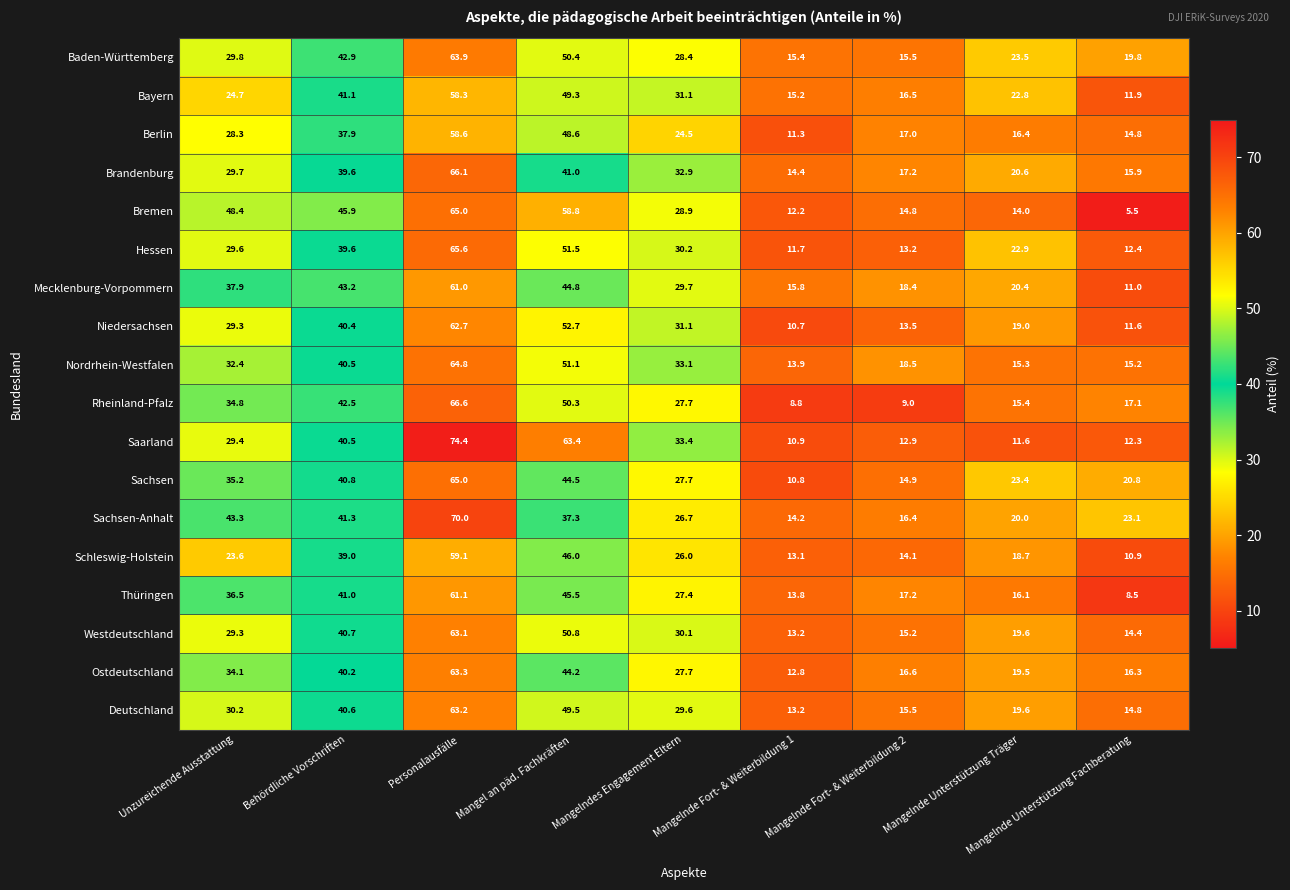

Which category has the highest value across all series?

Personalausfälle